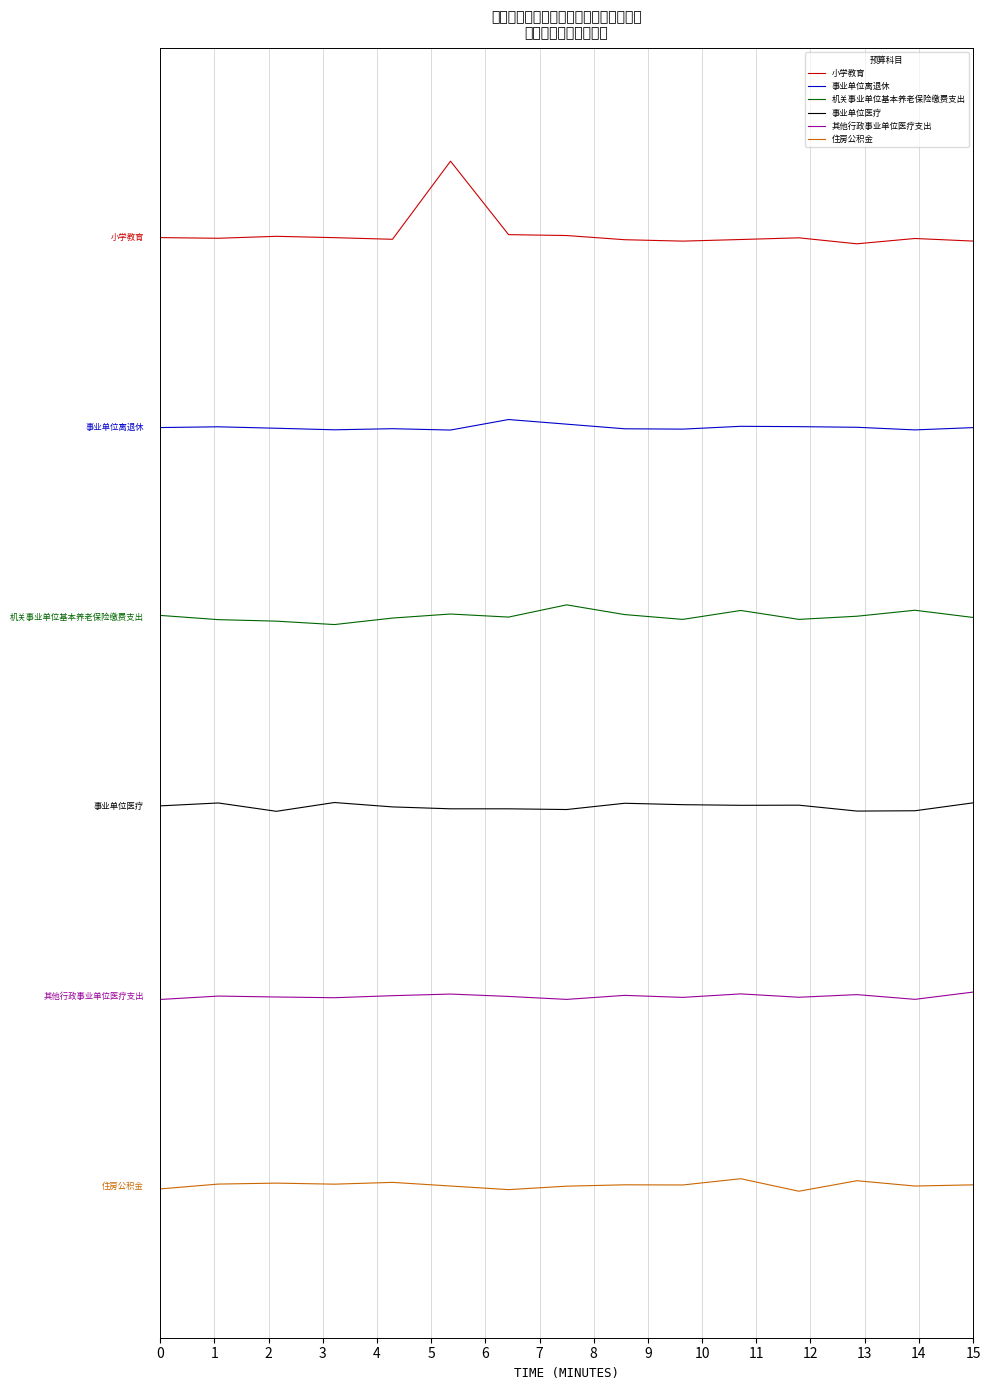

What is the value of the 其他行政事业单位医疗支出 point at the 2nd from the left?

1.5